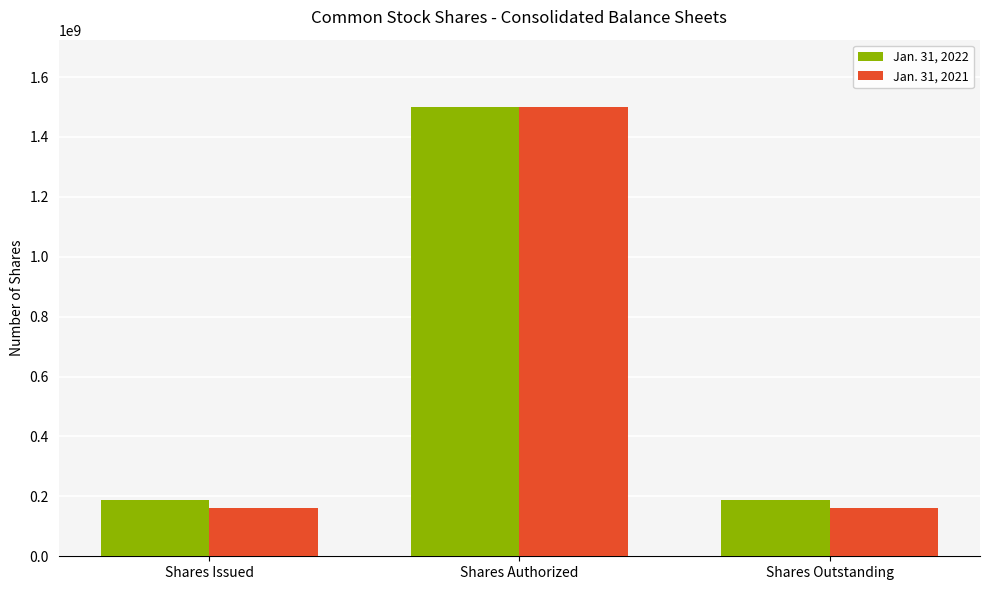

How many categories are shown in the chart?

3